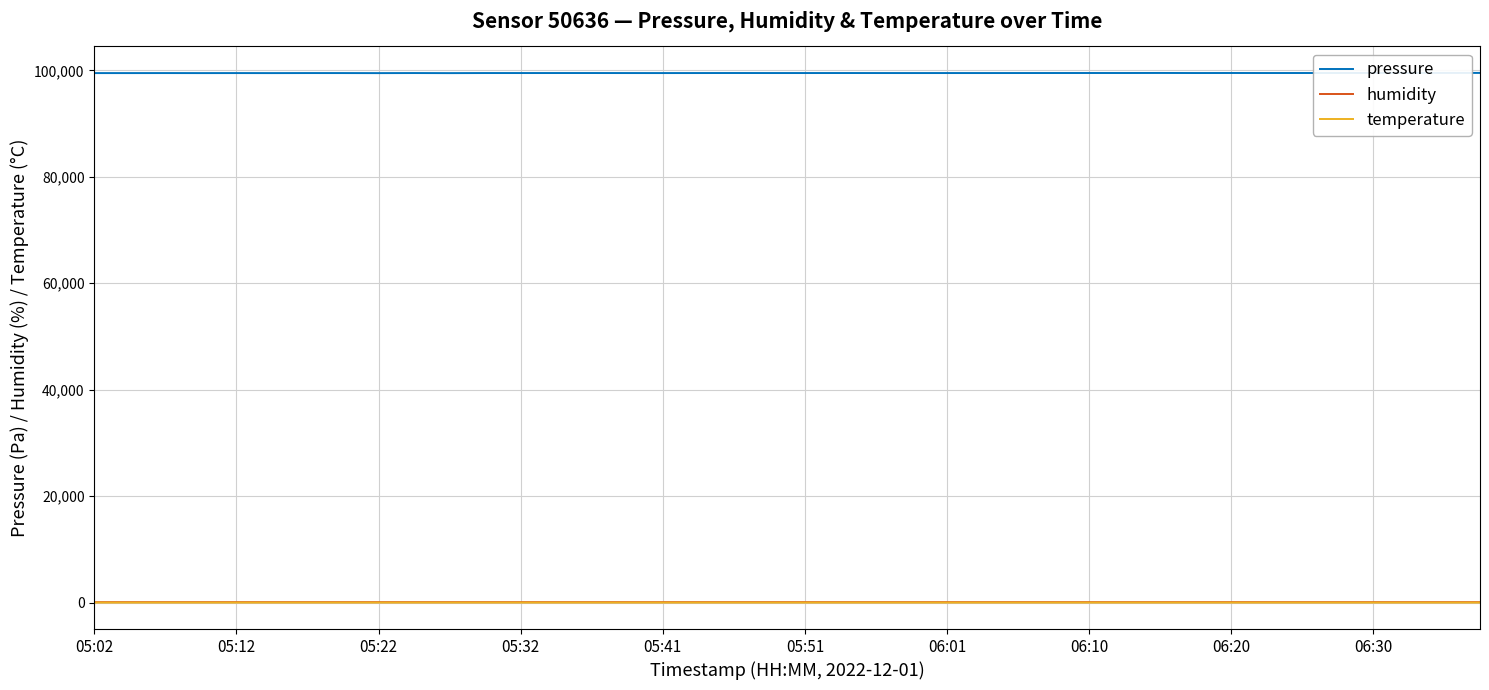

In pressure, how many points are higher than both neighbors (excluding endpoints)?

13